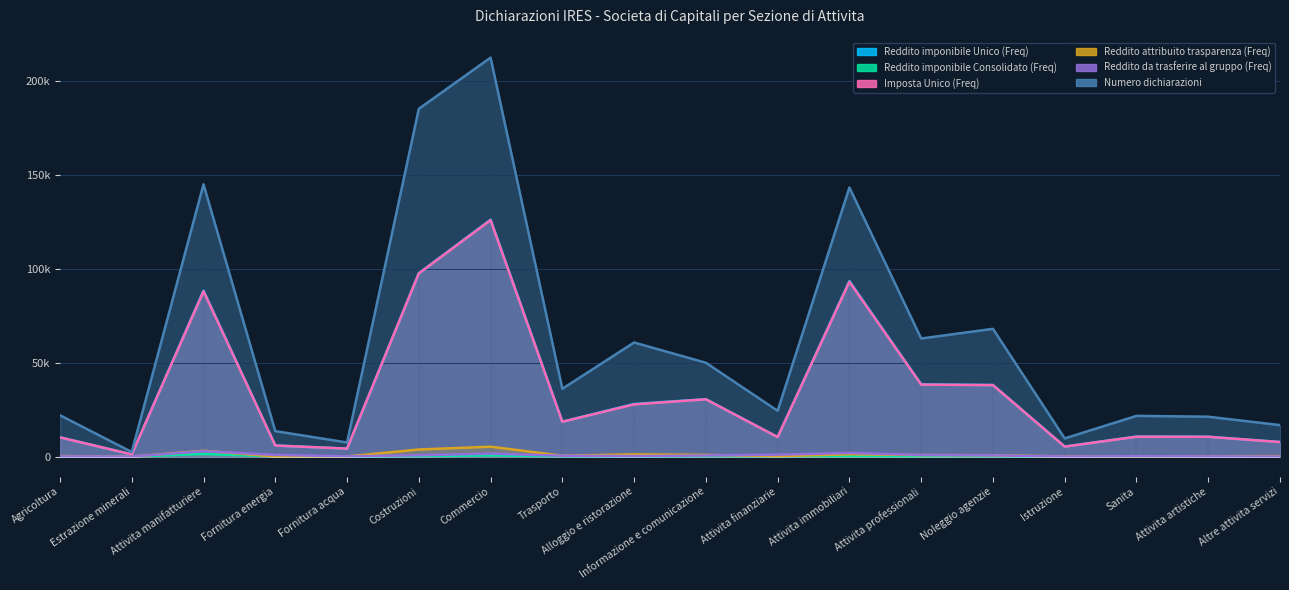

What is the label of the 17th point from the right?

Estrazione minerali